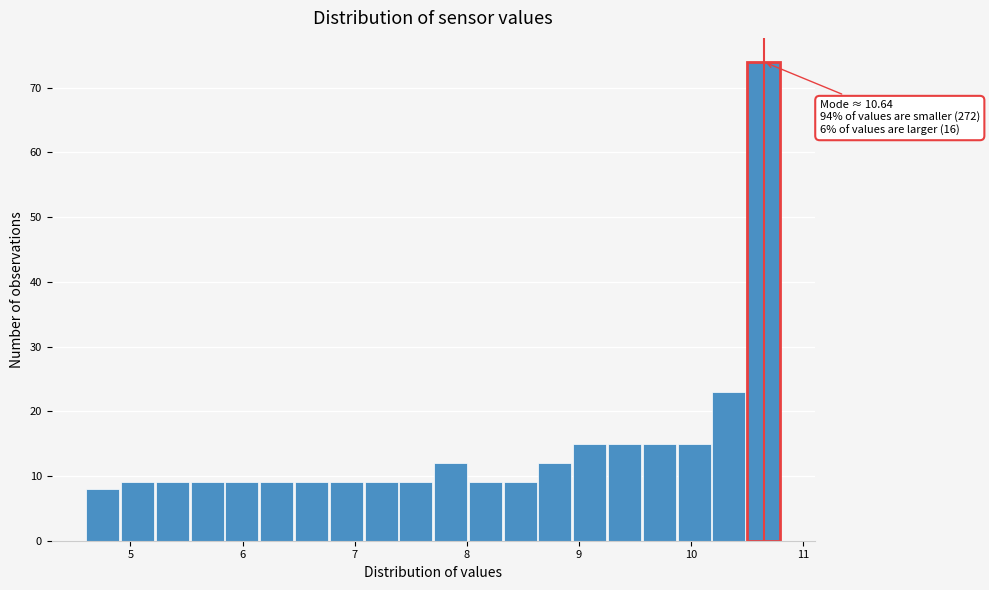

Around what value on the x-axis is the tallest bar? Give the approximate position of its centre, as read against the axis.

10.6